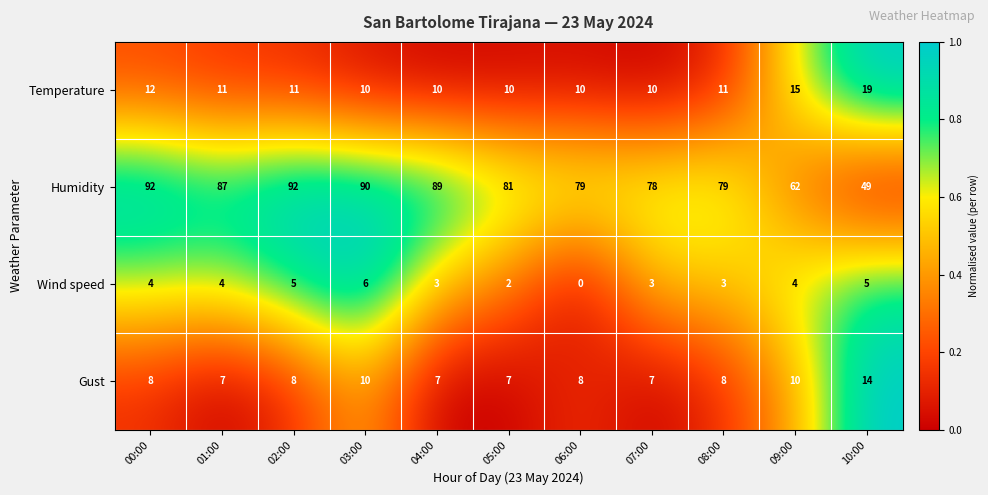

Which series has the largest range (max minus min)?

Humidity